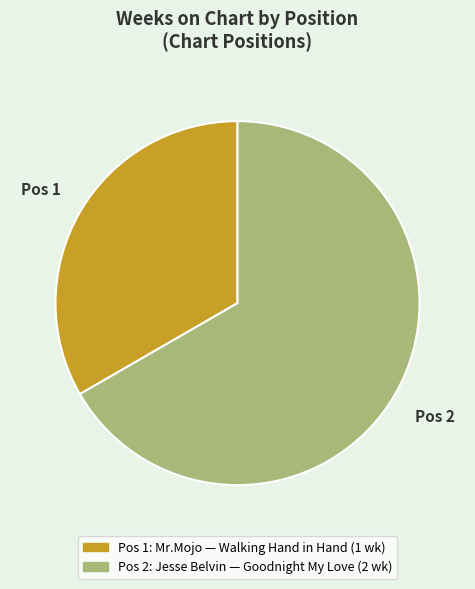

Is there a majority slice in this chart?

Yes